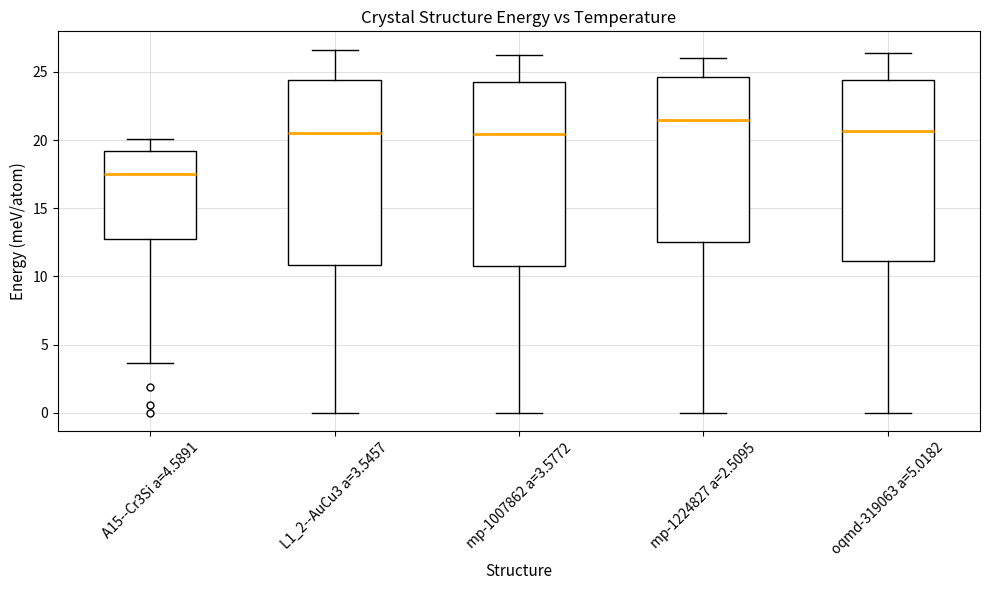

Which box has the lowest median line?

A15--Cr3Si a=4.5891